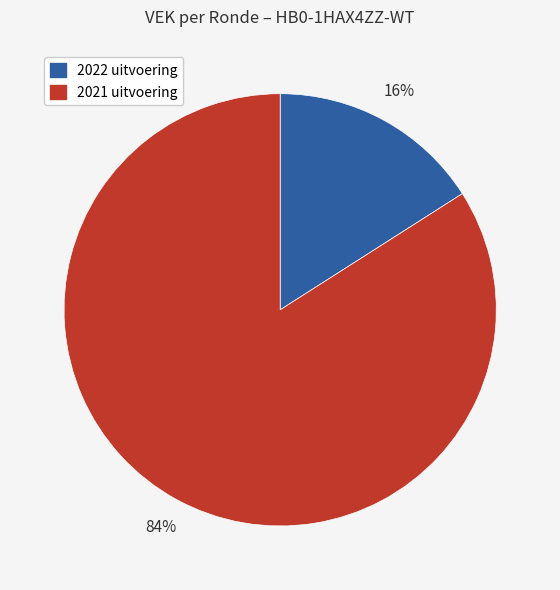

Rank the categories by value from highest to lowest.

2021 uitvoering, 2022 uitvoering